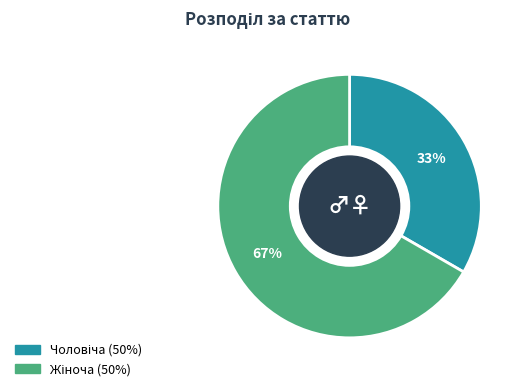

Is there any slice that represents more than half of the pie?

Yes